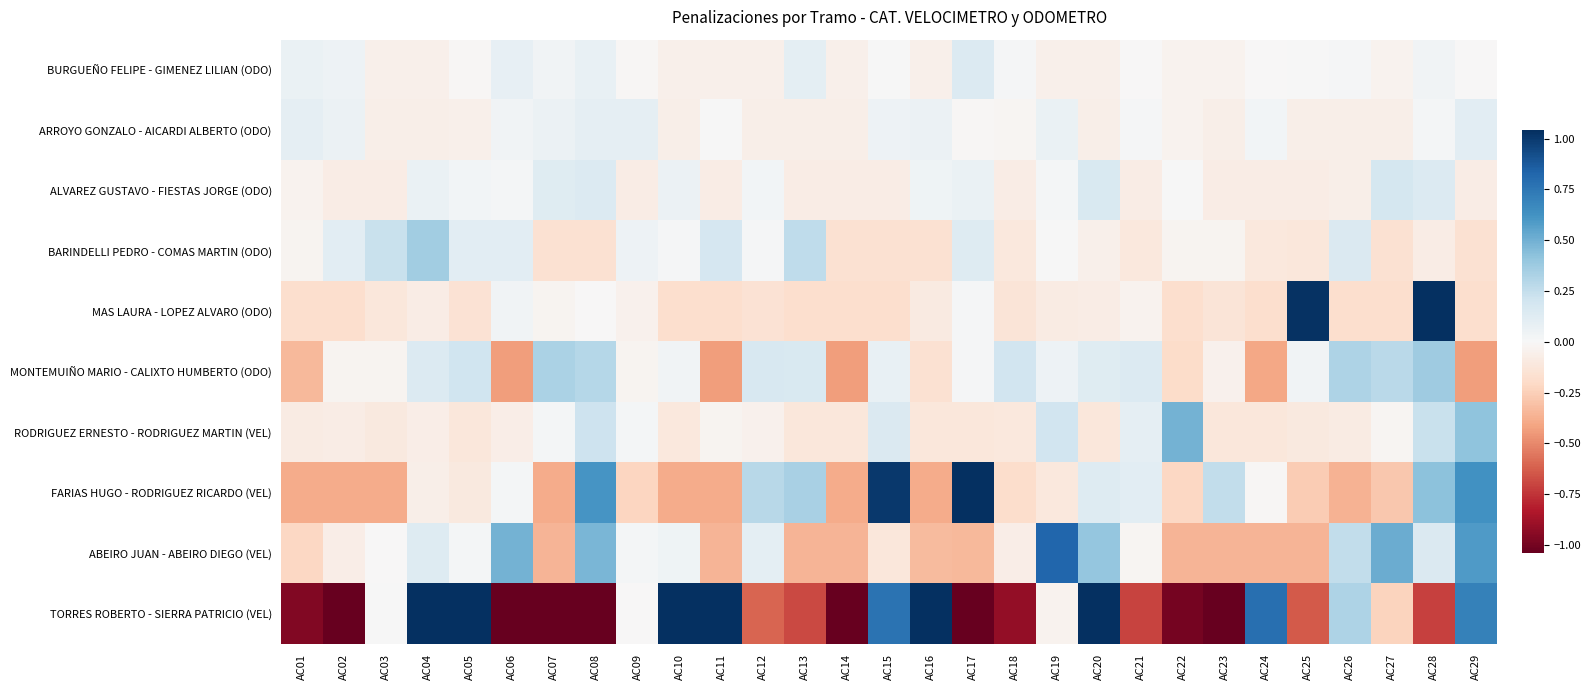

Between AC25 and AC27, which series saw the biggest shift?

MAS LAURA - LOPEZ ALVARO (ODO)